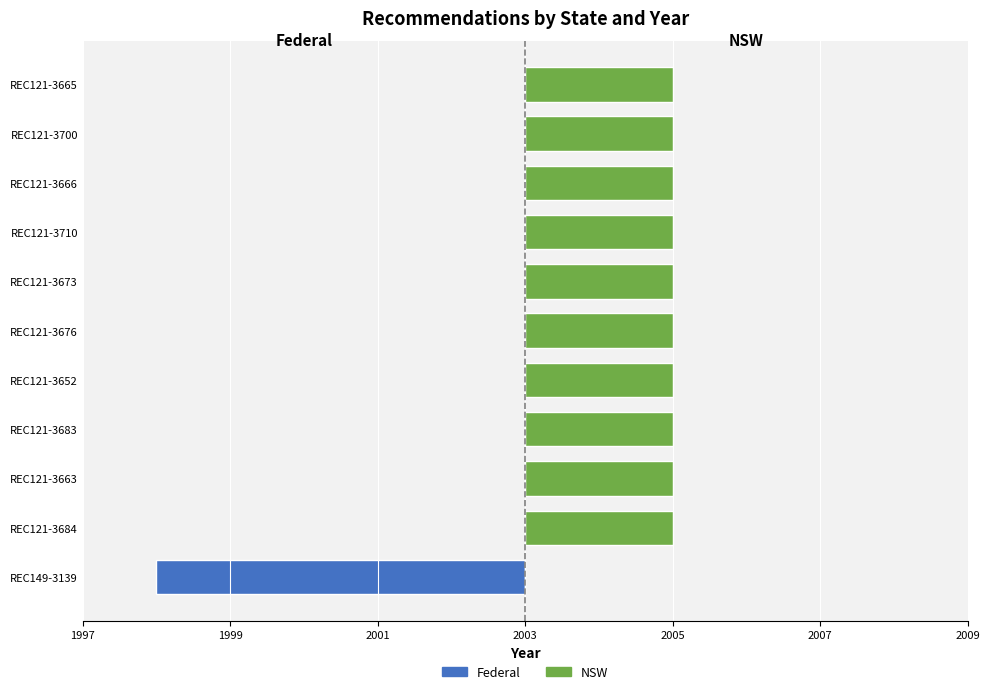

Which series has the largest total across all categories?

NSW